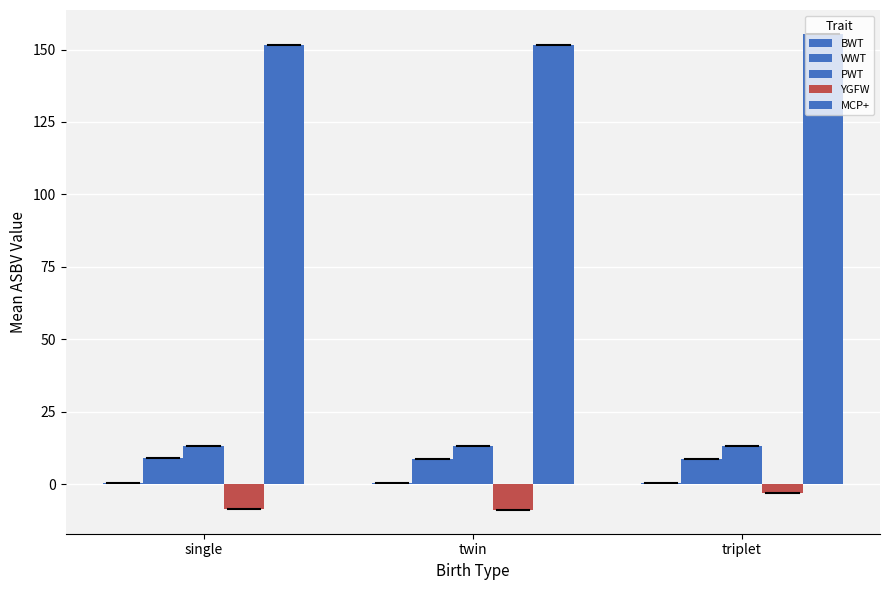

What is the difference between the highest and lowest values at single?

160.1